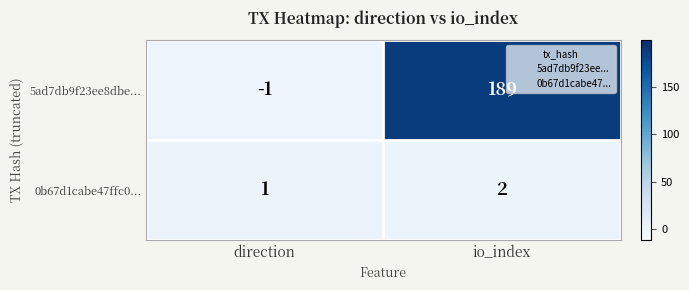

Which series has the largest range (max minus min)?

5ad7db9f23ee8dbe...